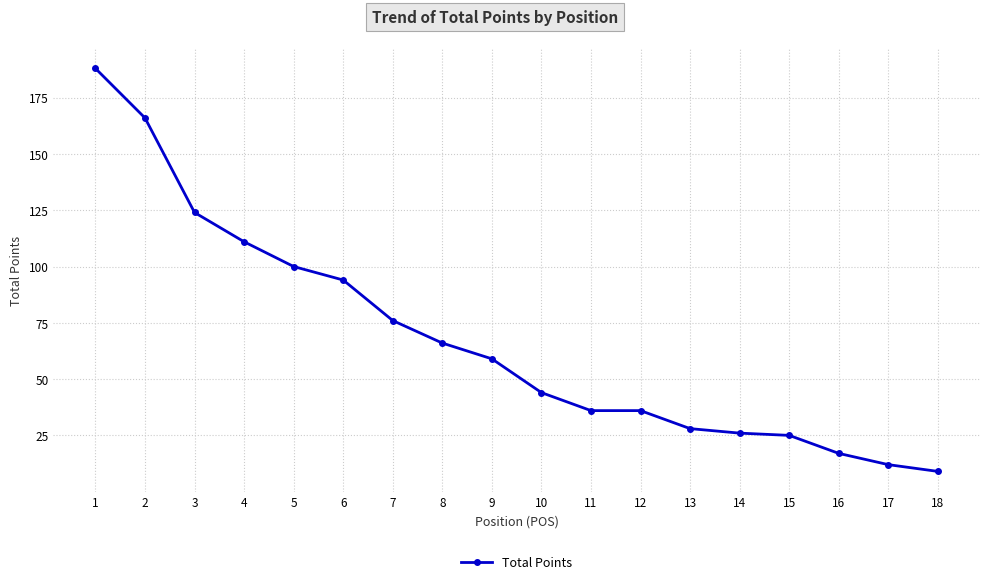

The value at 14 is 46. True or false?

False